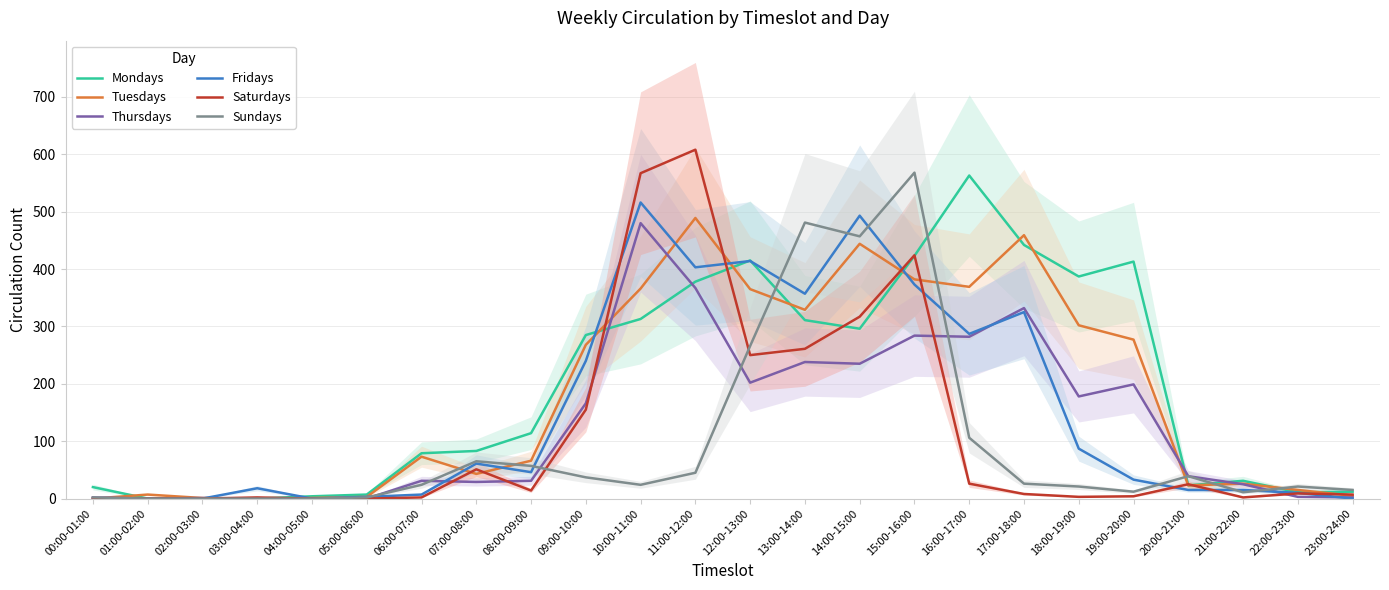

In Mondays, how many points are higher than both neighbors (excluding endpoints)?

4